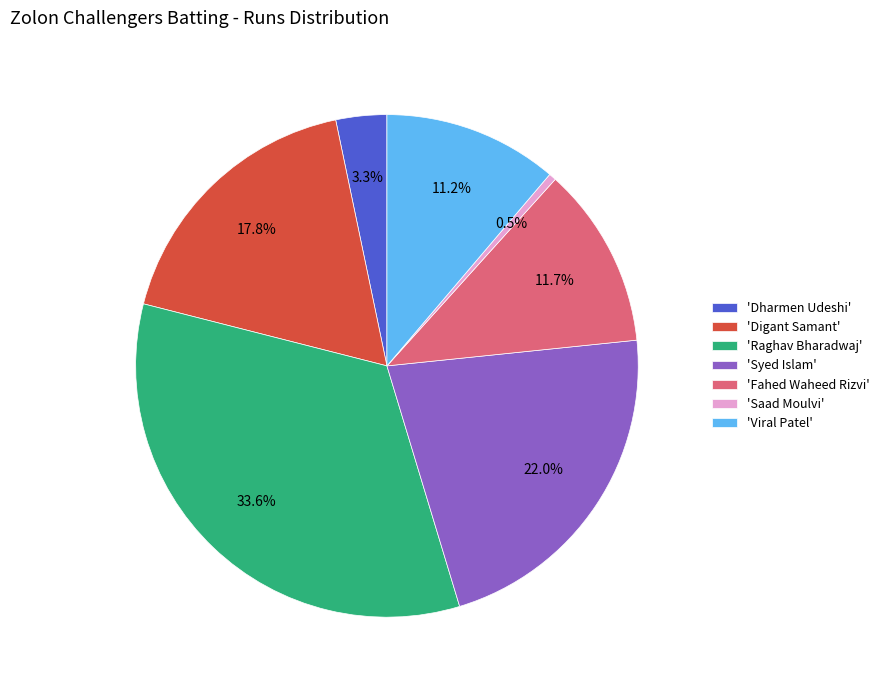

How many slices are in this pie chart?

7